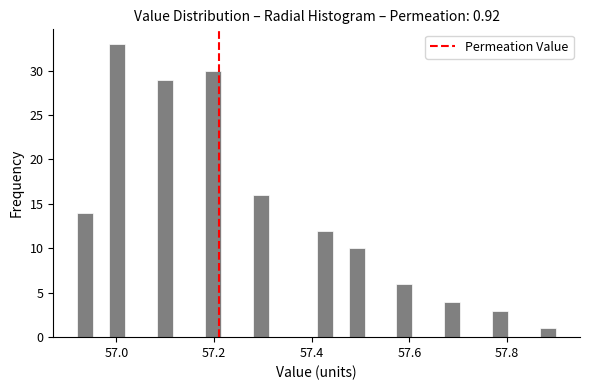

Around what value on the x-axis is the tallest bar? Give the approximate position of its centre, as read against the axis.

57.00